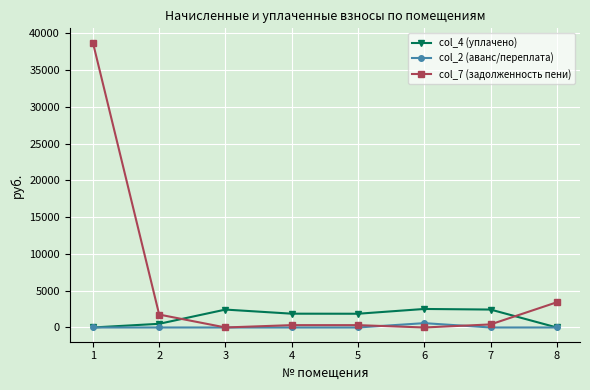

Is the value of col_7 (задолженность пени) at 8 greater than the value of col_2 (аванс/переплата) at 5?

Yes